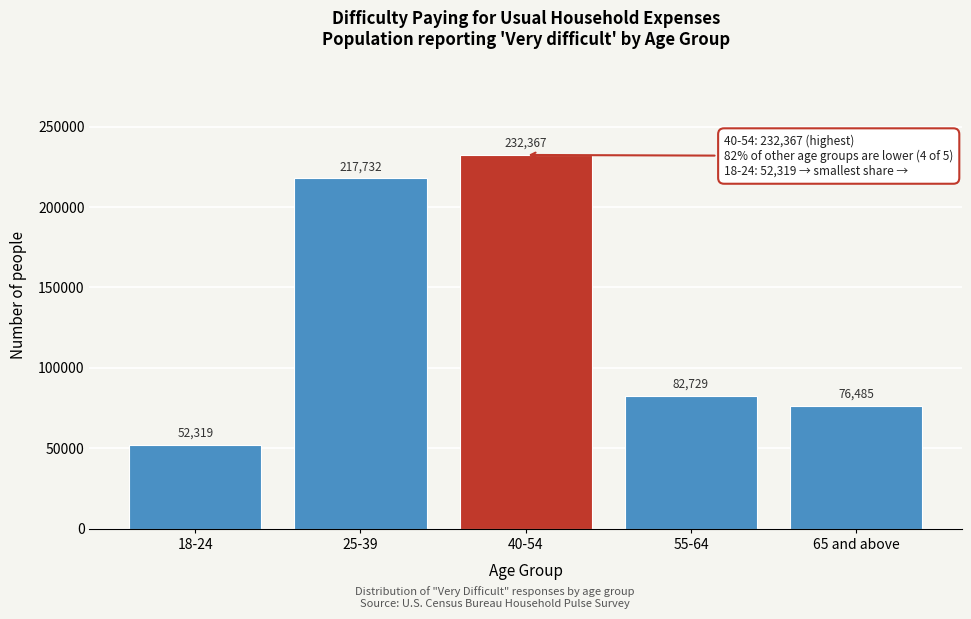

Reading right to left, extract all data points from this chart.

65 and above=76485	55-64=82729	40-54=232367	25-39=217732	18-24=52319